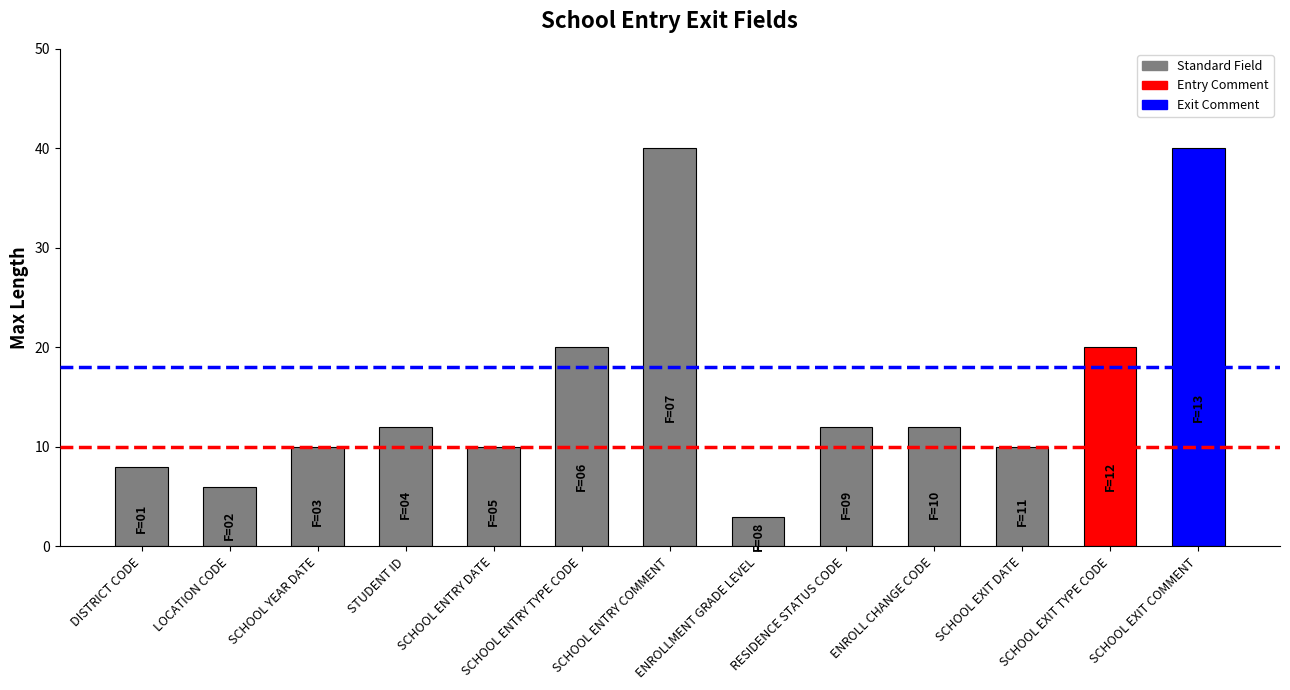

What is the greatest value displayed?

40